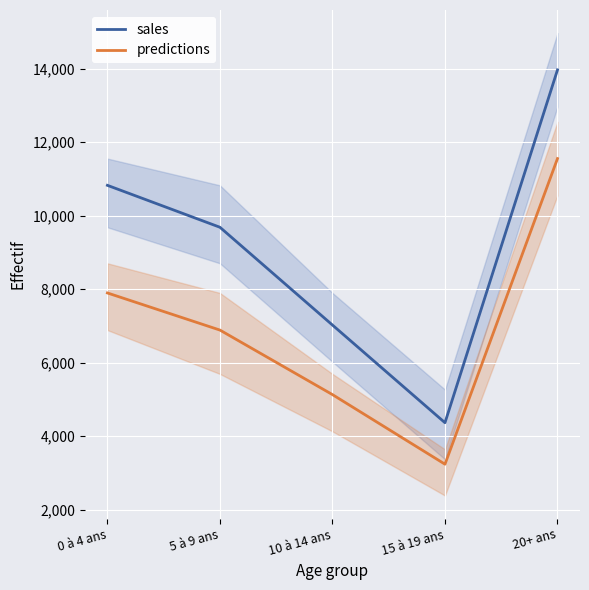

Which has a higher value, 10 à 14 ans or 5 à 9 ans?

5 à 9 ans